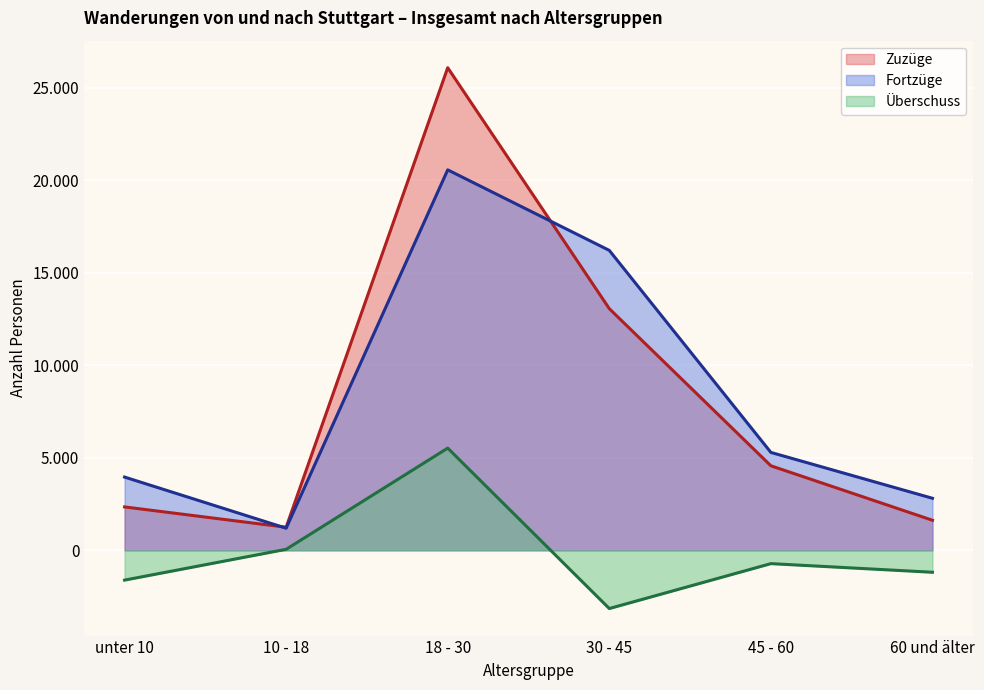

At how many categories does at least one series exceed 17962?

1